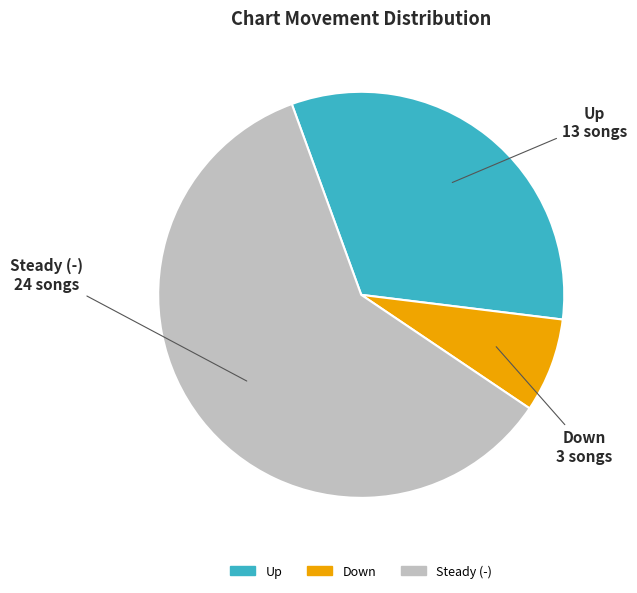

Does any single category account for the majority?

Yes